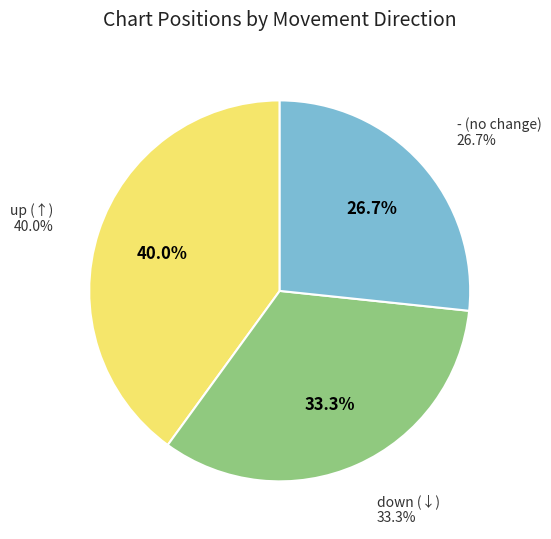

True or false: up accounts for 33% of the total.

False